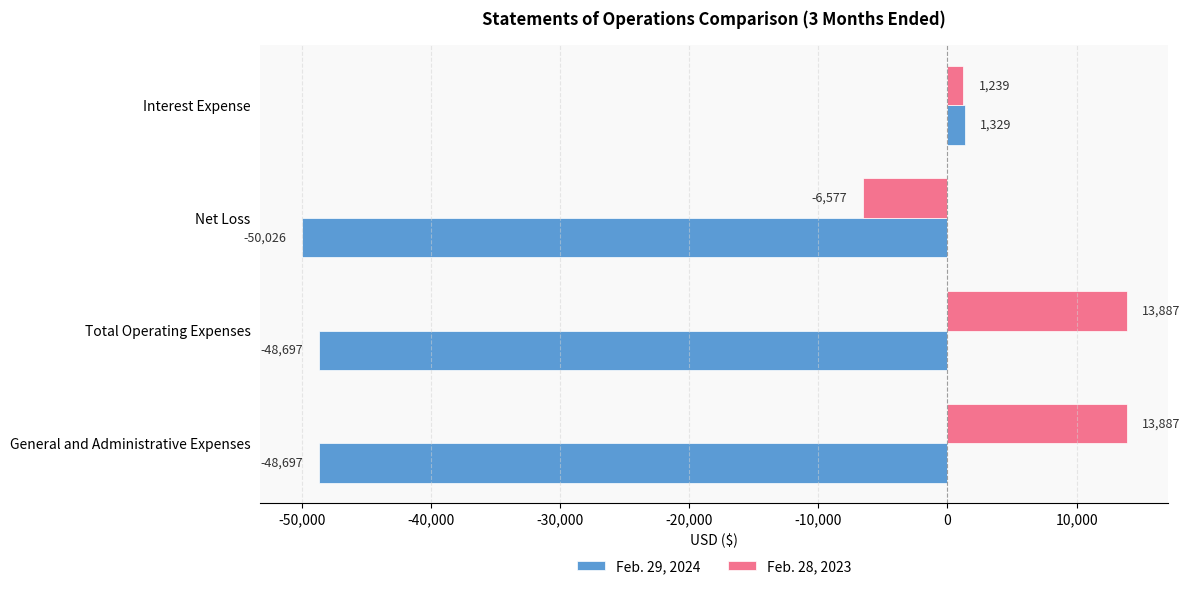

Which series has the largest total across all categories?

Feb. 28, 2023